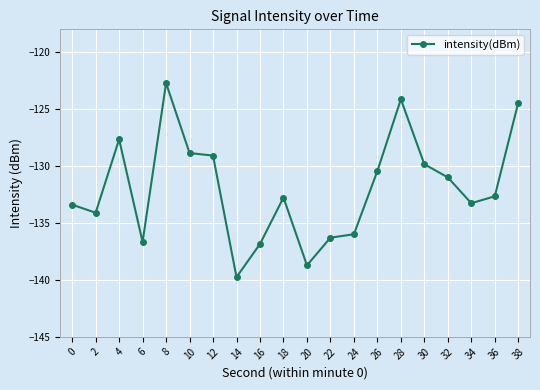

Where does the data first go above -132?

4